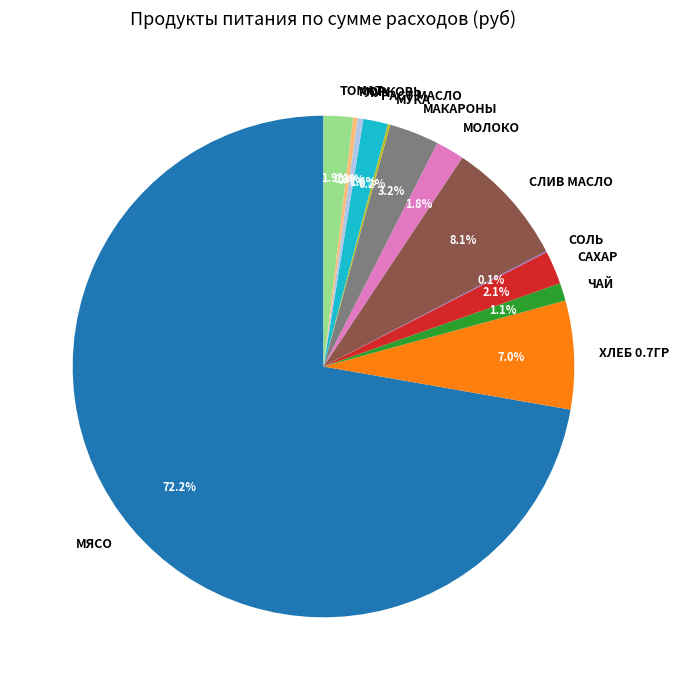

Does any single category account for the majority?

Yes